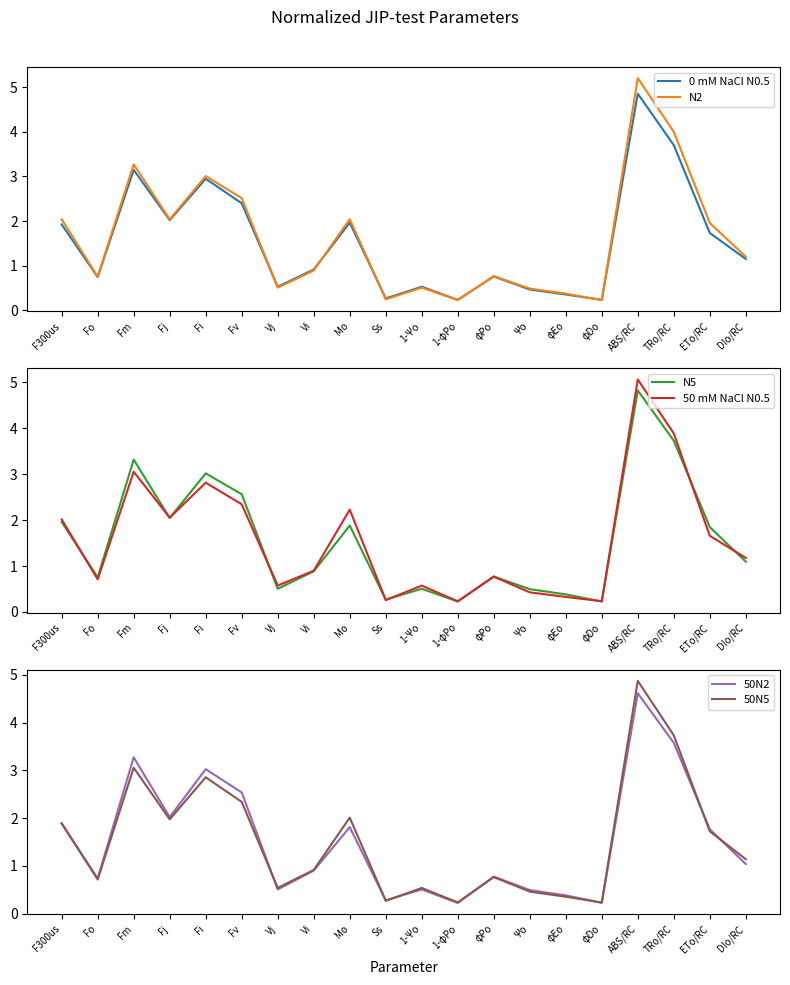

Which has a higher value, Ss or φPo?

φPo